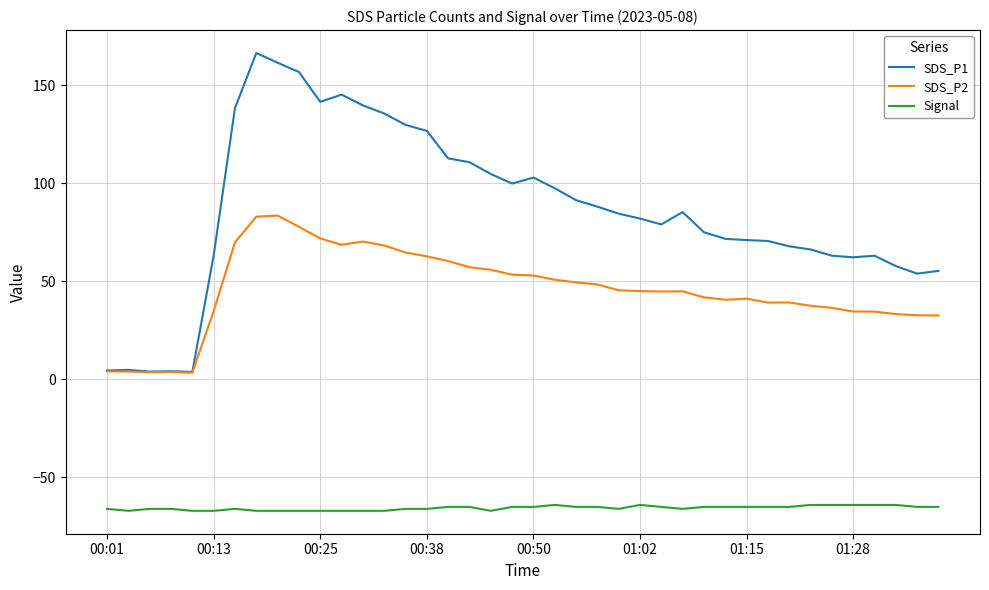

True or false: SDS_P2 and Signal intersect in this chart.

False